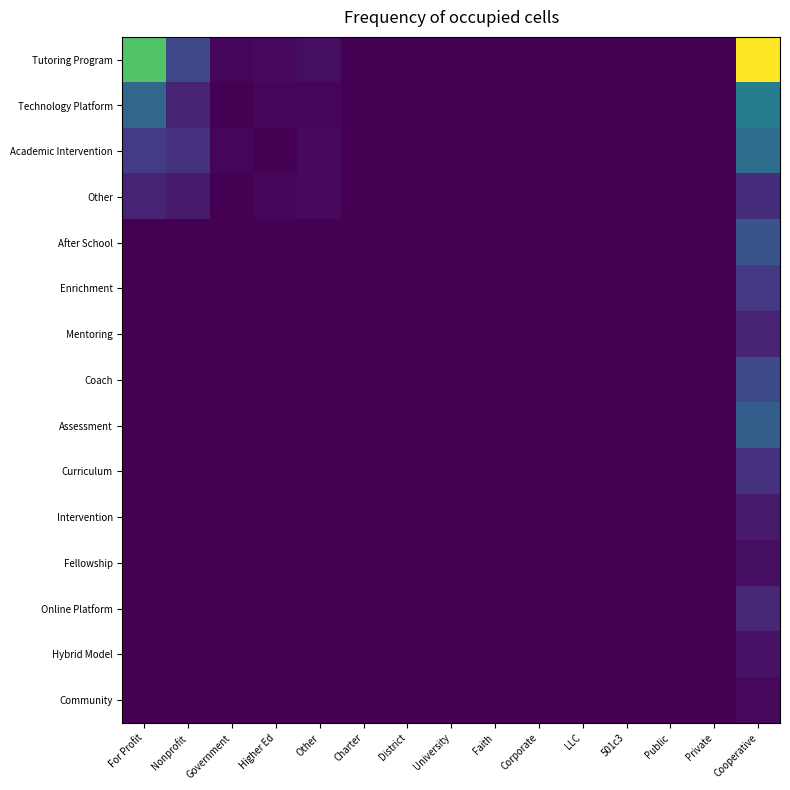

How many data points does each series have?

15